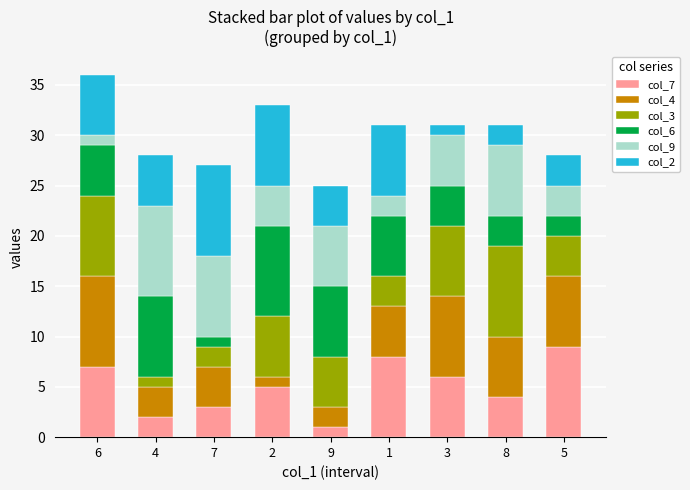

Count the number of categories in the chart.

9